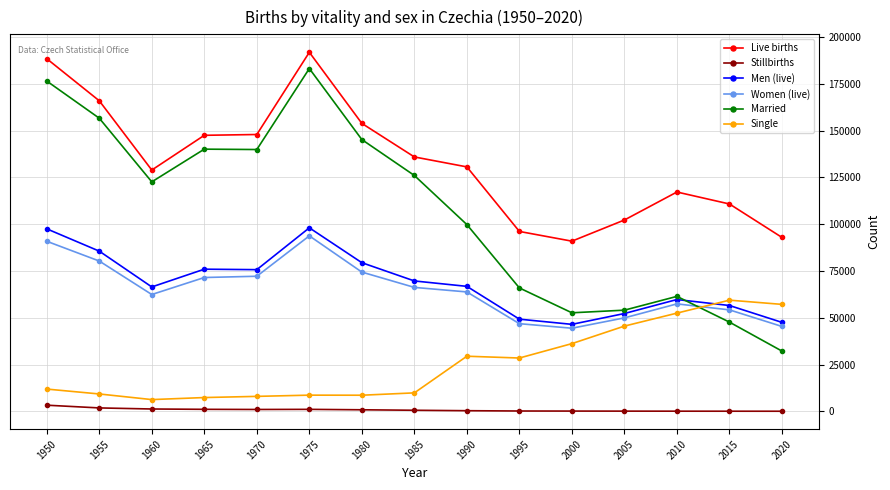

Does the chart have visible grid lines?

Yes